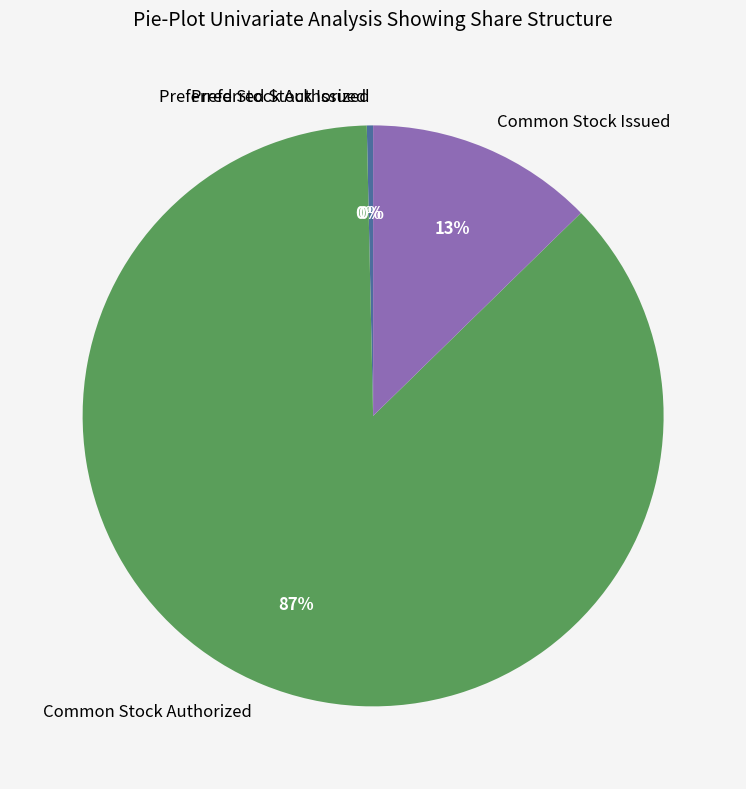

True or false: Common Stock Issued accounts for 13% of the total.

True